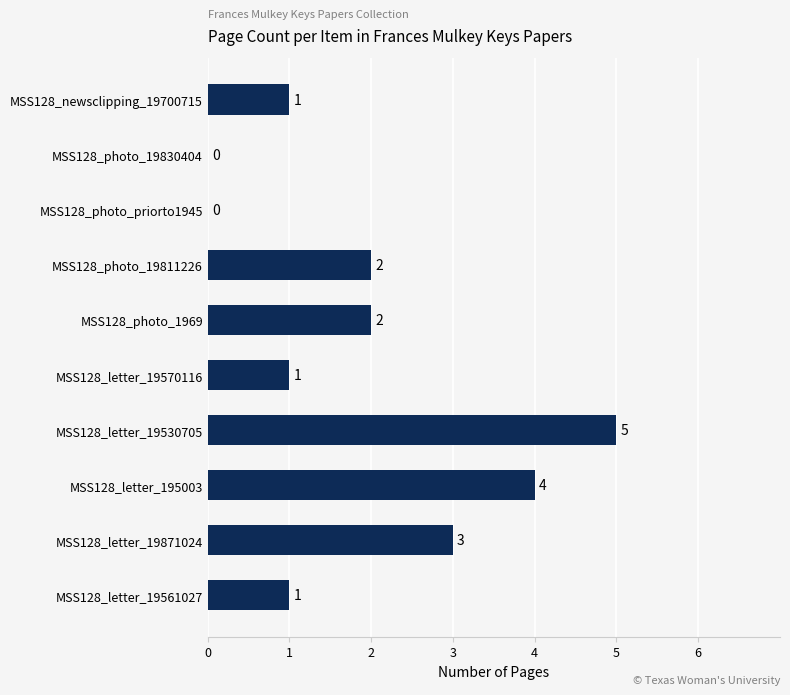

What is the sum of all values?

19